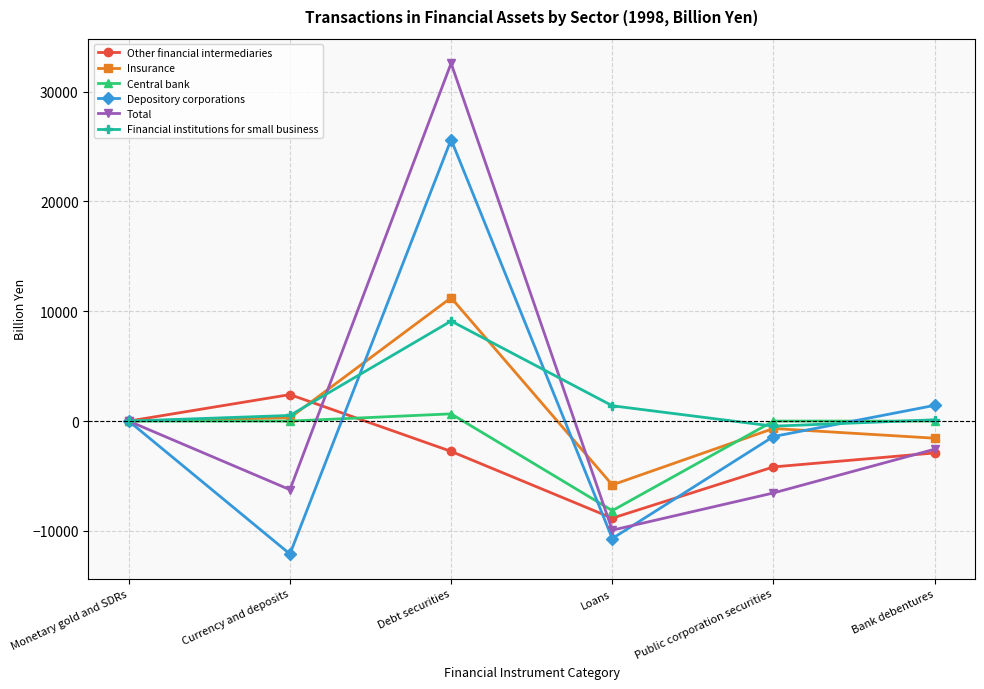

What is the maximum value shown in the chart?

32580.2